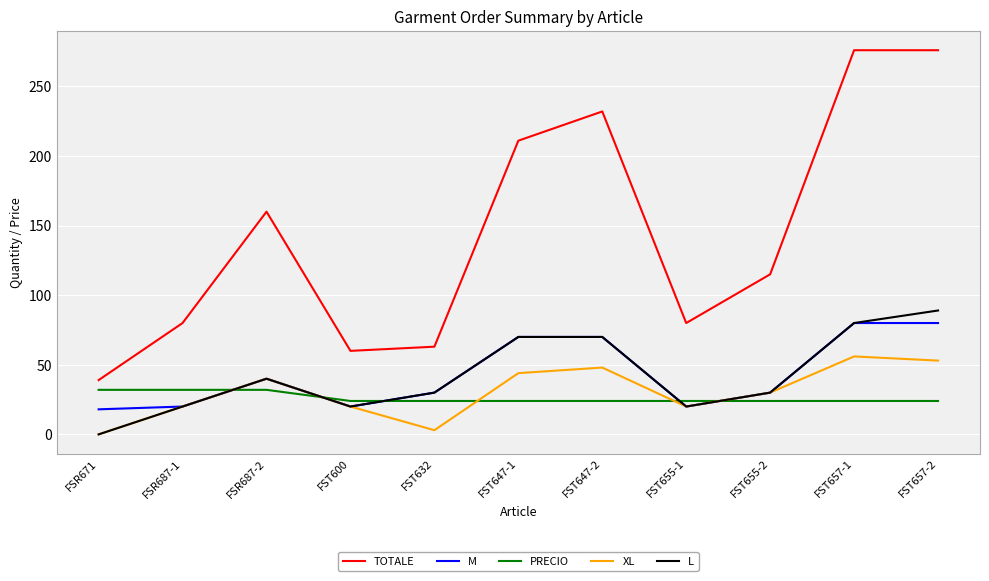

Where does the TOTALE series first go above 115?

FSR687-2